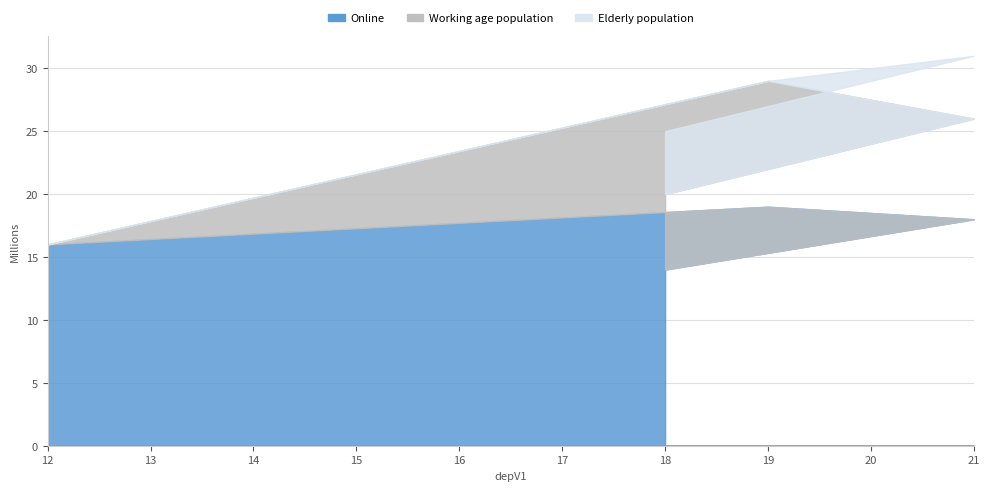

True or false: Online and Working age population intersect in this chart.

False